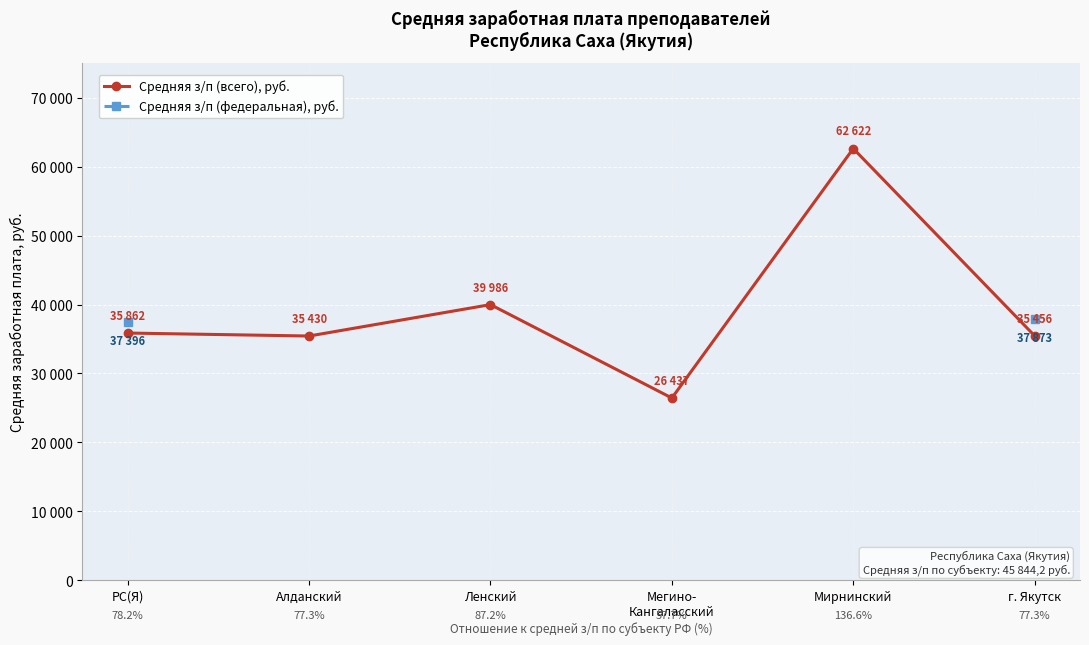

What is the label of the 1st point from the left?

РС(Я)